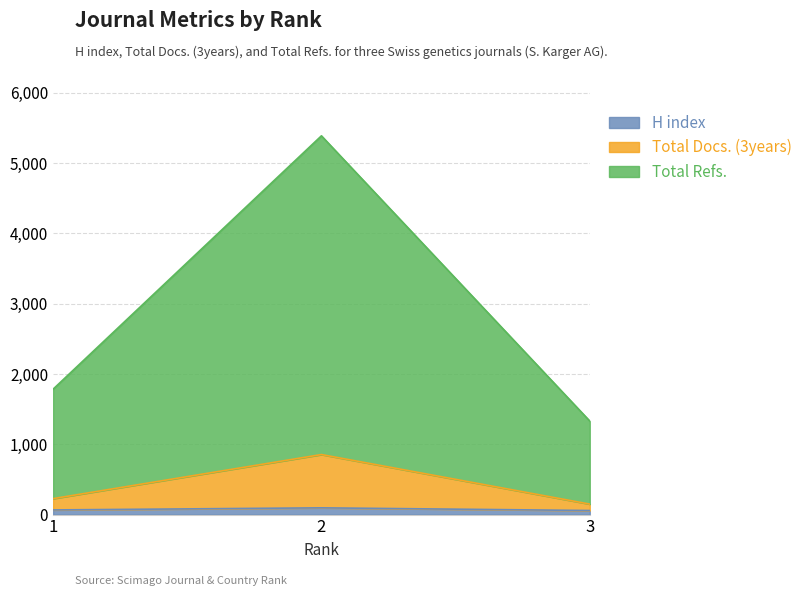

At how many categories does at least one series exceed 3034?

1